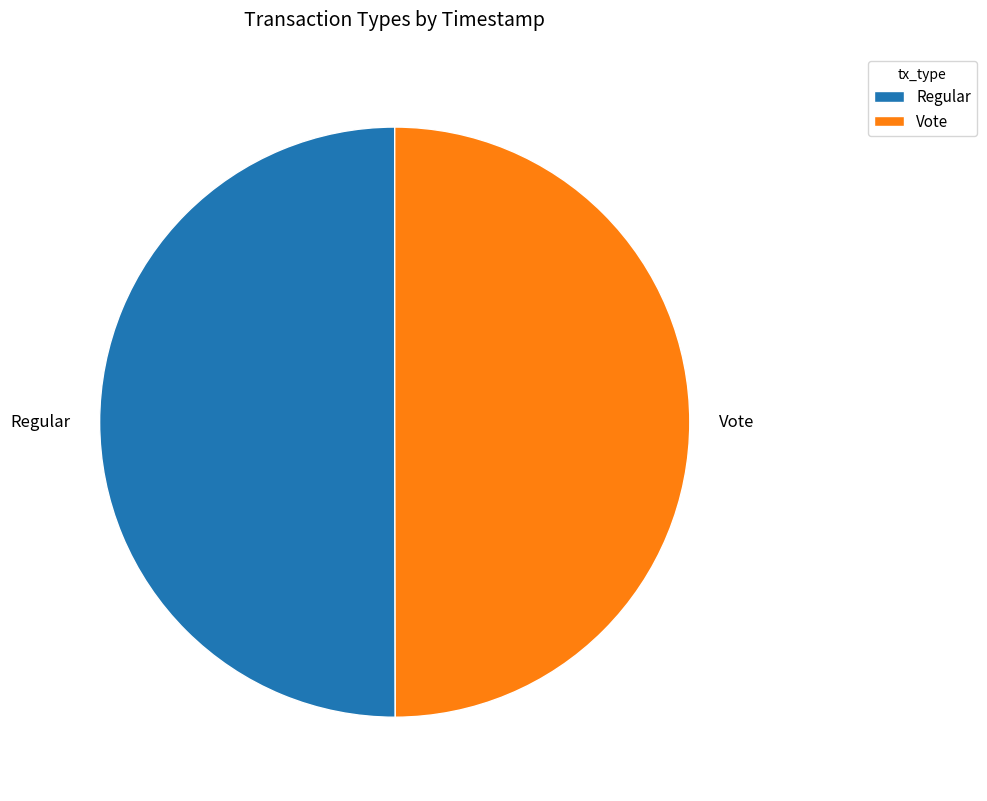

Is the sum of Regular and Vote greater than half?

Yes